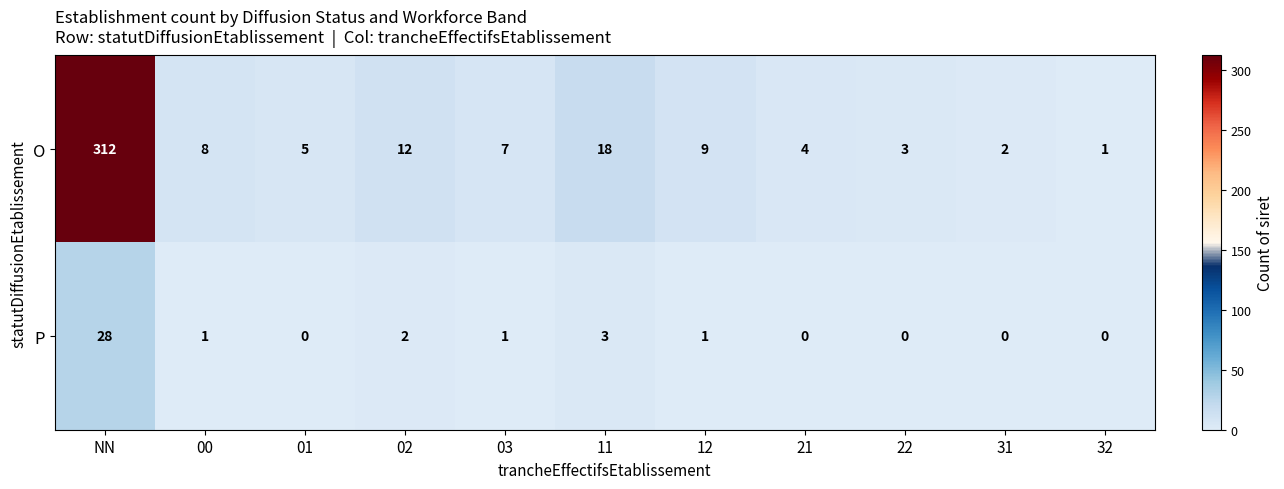

Where is O nearest to the value 156?

11